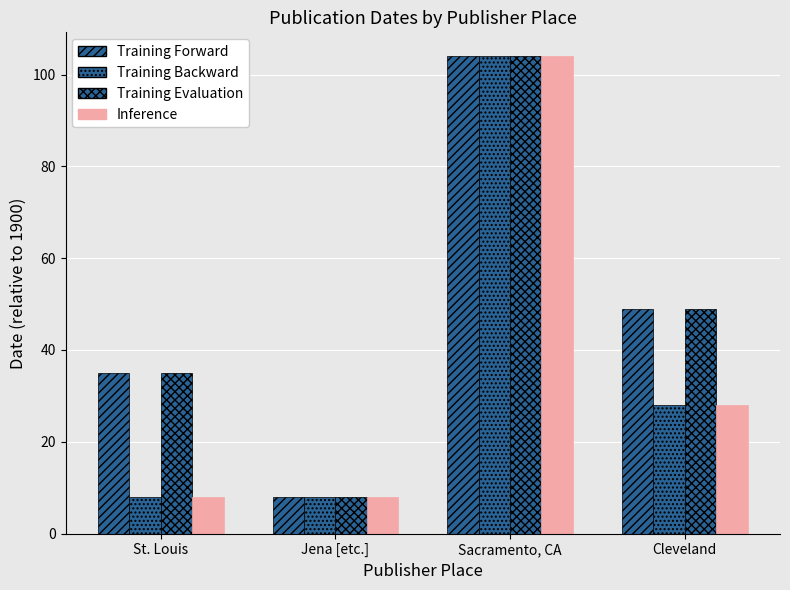

How many data points in Inference are less than 28?

2